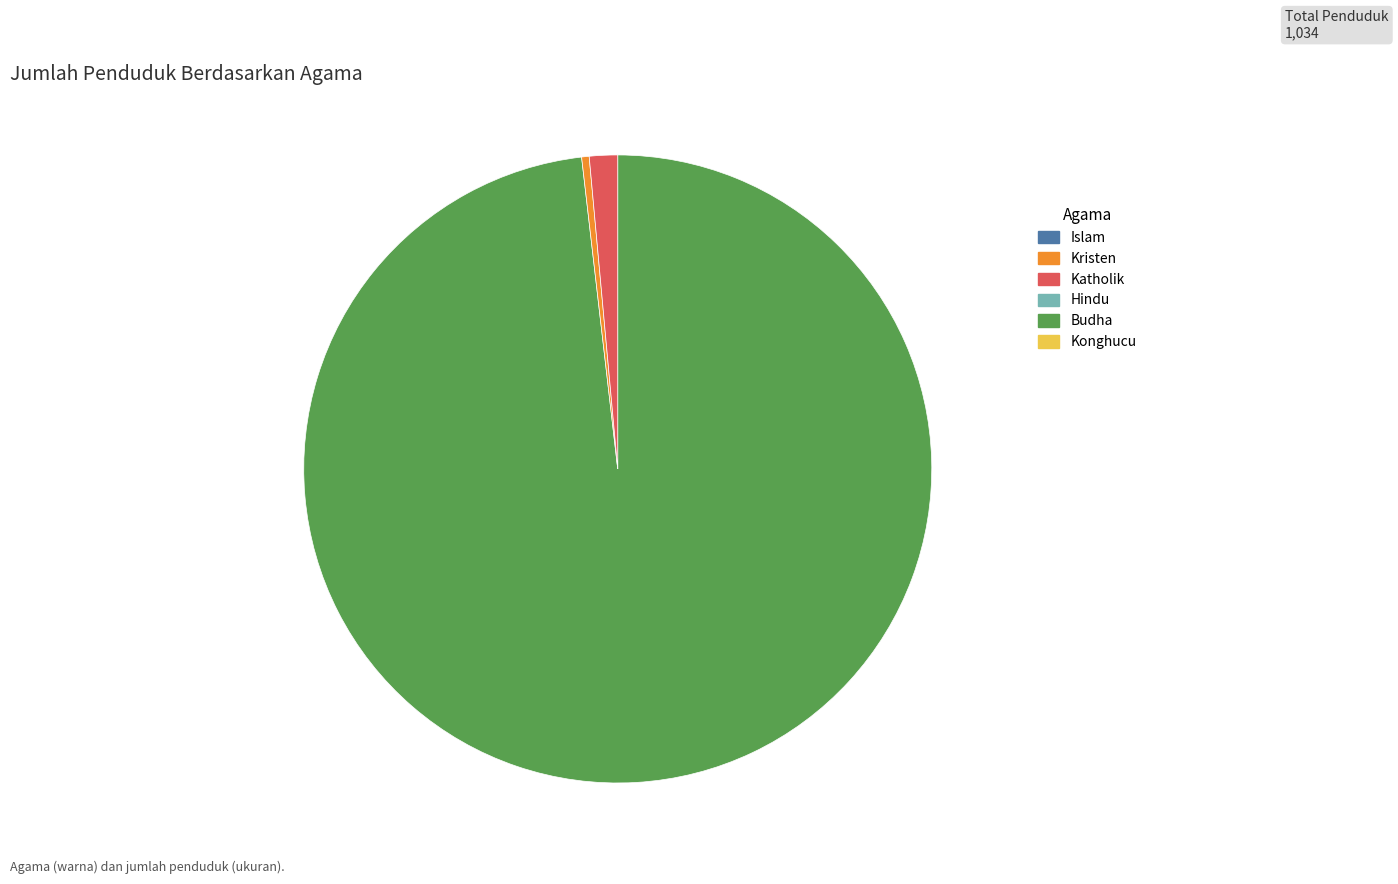

Does any single category account for the majority?

Yes